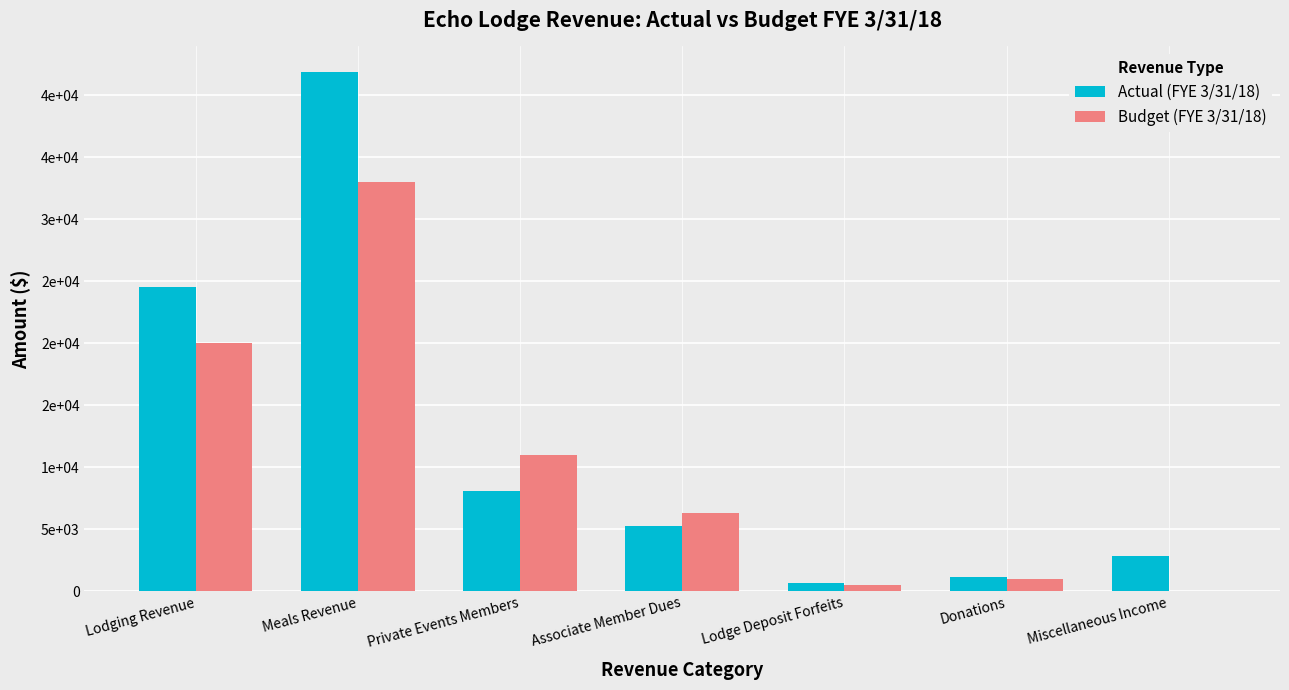

What is the average value of the Budget (FYE 3/31/18) series?

10257